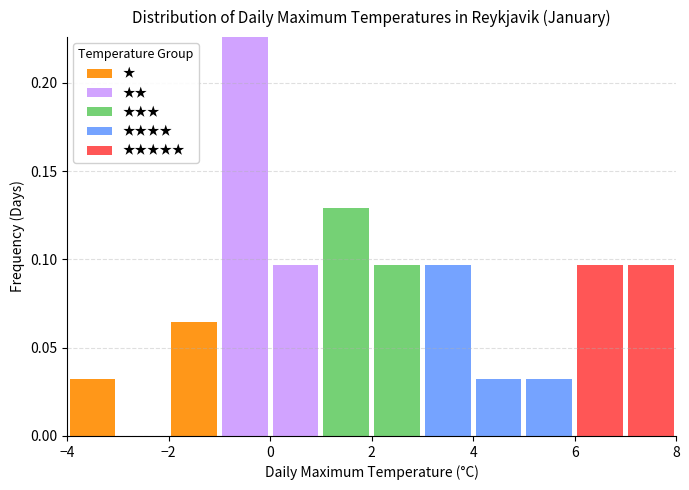

What is the total height of the stacked bar covering 0 to 1 on the x-axis? The values are not printed on the chart, so give them approximately, as read against the axis.

0.095